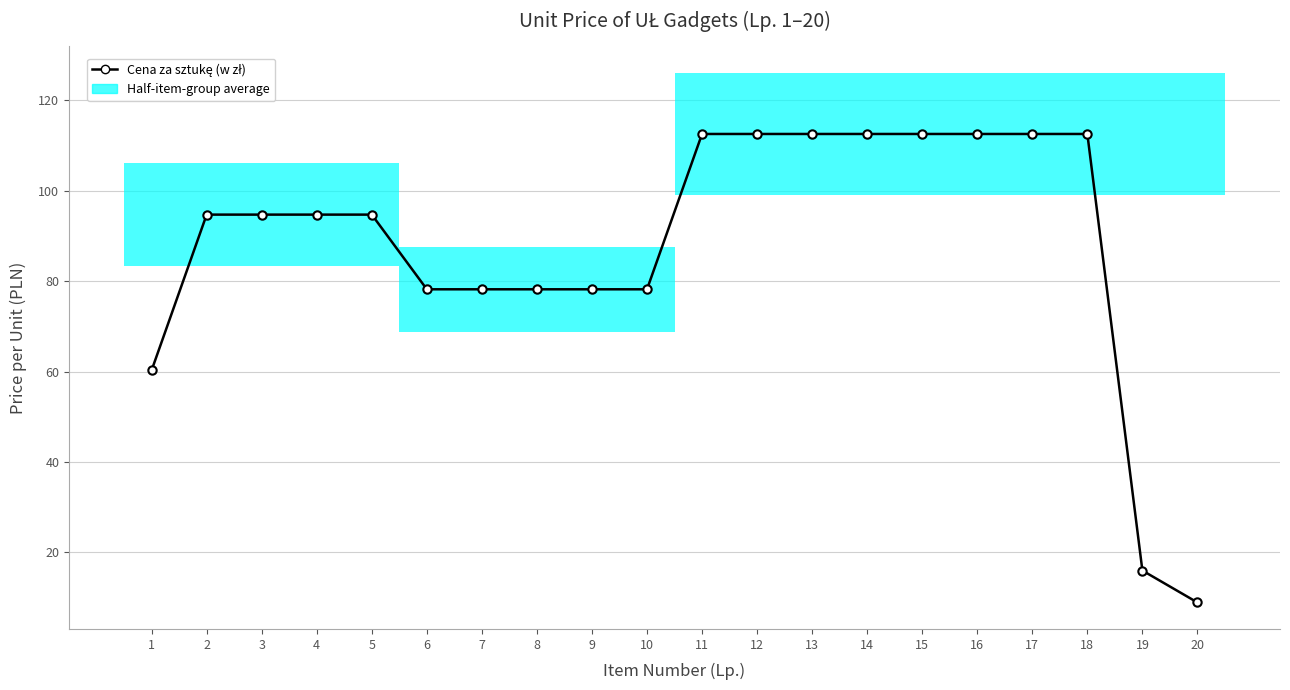

Rank the categories by value from lowest to highest.

20, 19, 1, 6, 7, 8, 9, 10, 2, 3, 4, 5, 11, 12, 13, 14, 15, 16, 17, 18